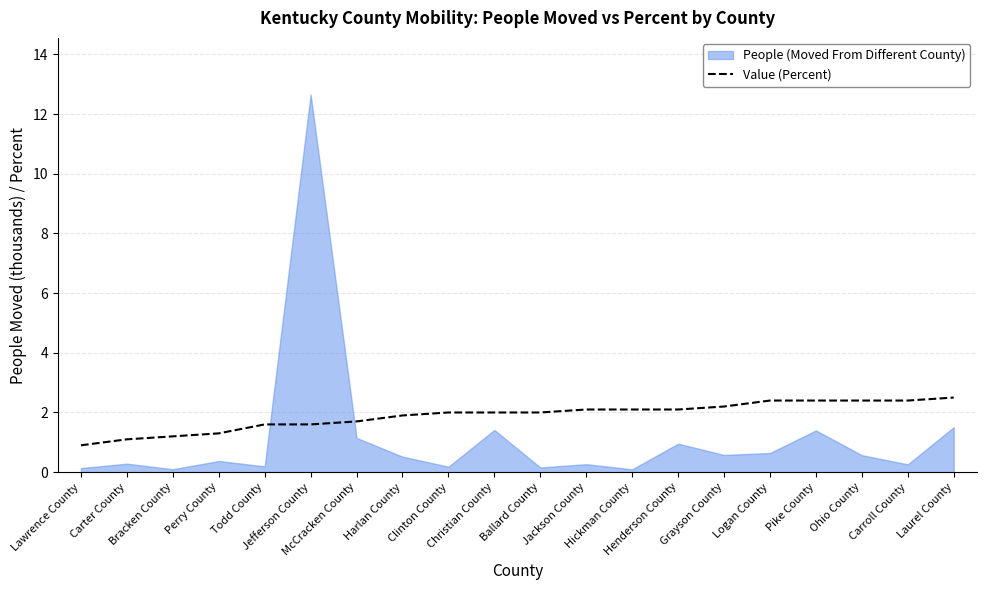

How many values exceed 2?

9